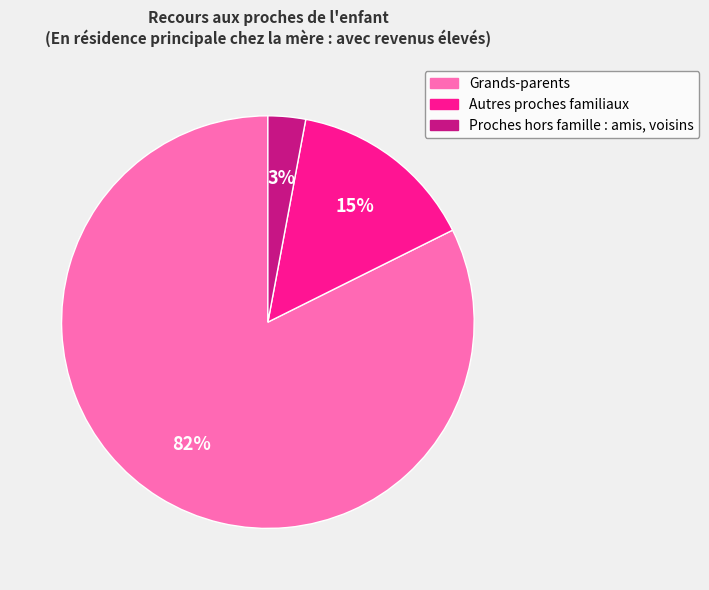

Which has a higher value, Grands-parents or Autres proches familiaux?

Grands-parents